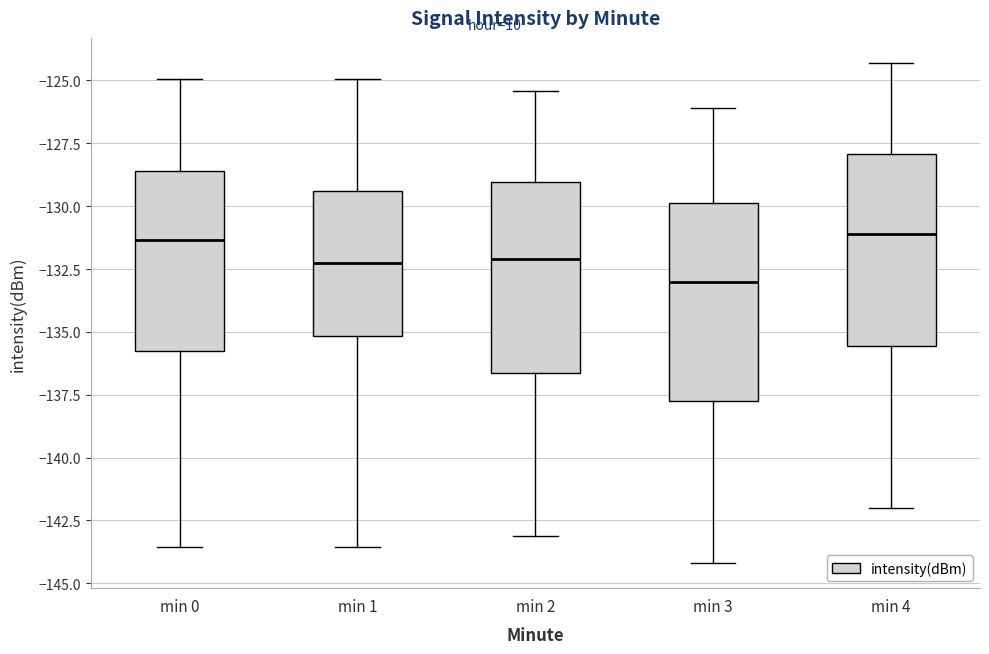

Reading left to right, read every box against the y-axis: the position of its median line, the range the box covers, and the ends of its whiskers. The values are not printed on the chart, so give them approximately, as read against the axis.

min 0: median -131.5, box -135.5 to -128.5, whiskers -143.5 to -125.0
min 1: median -132.5, box -135.0 to -129.5, whiskers -143.5 to -125.0
min 2: median -132.0, box -136.5 to -129.0, whiskers -143.0 to -125.5
min 3: median -133.0, box -137.5 to -130.0, whiskers -144.0 to -126.0
min 4: median -131.0, box -135.5 to -128.0, whiskers -142.0 to -124.5